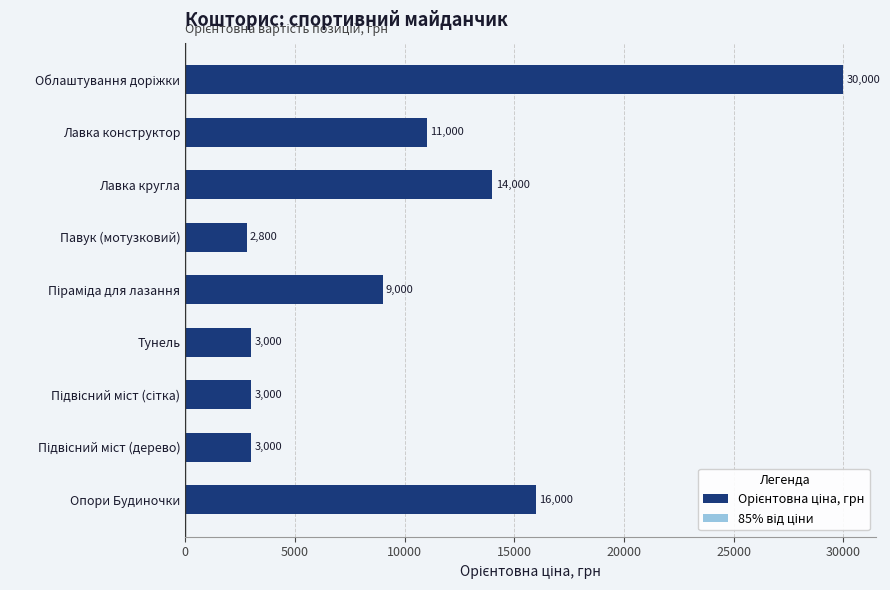

Which series has the widest spread of values?

Орієнтовна ціна, грн